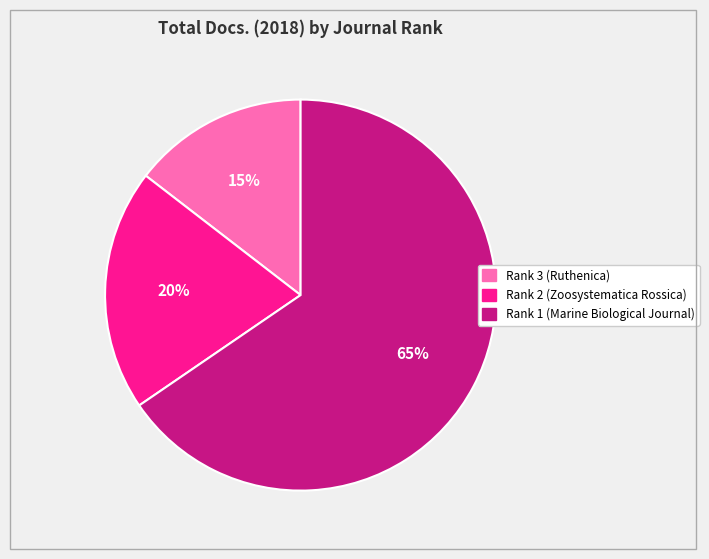

The Rank 1 (Marine Biological Journal) slice represents 65% of the pie. True or false?

True